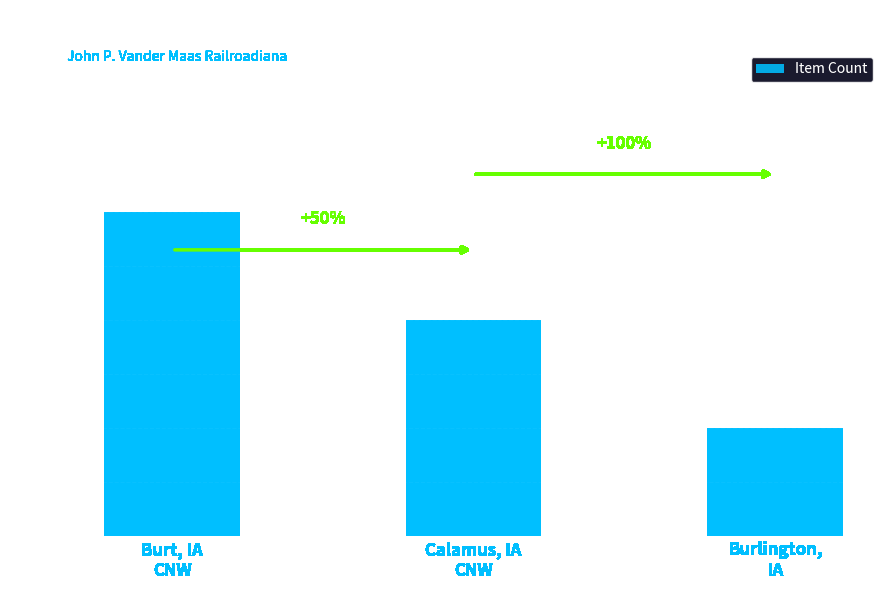

The chart shows a value of 3 at Calamus, IA
CNW. True or false?

False